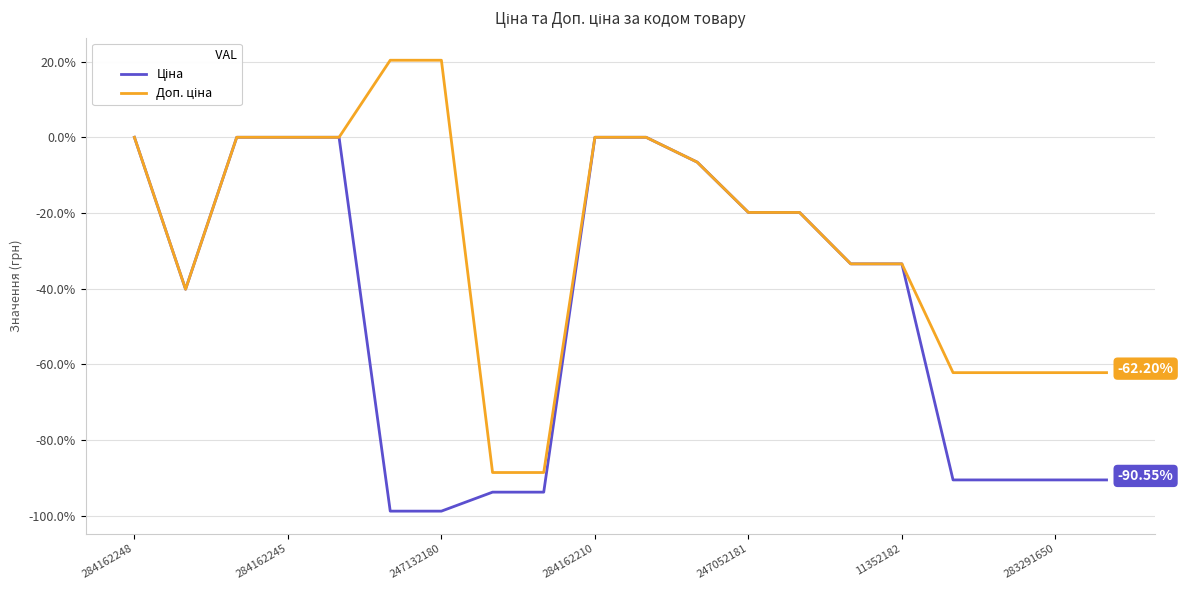

How many lines are shown in the chart?

2